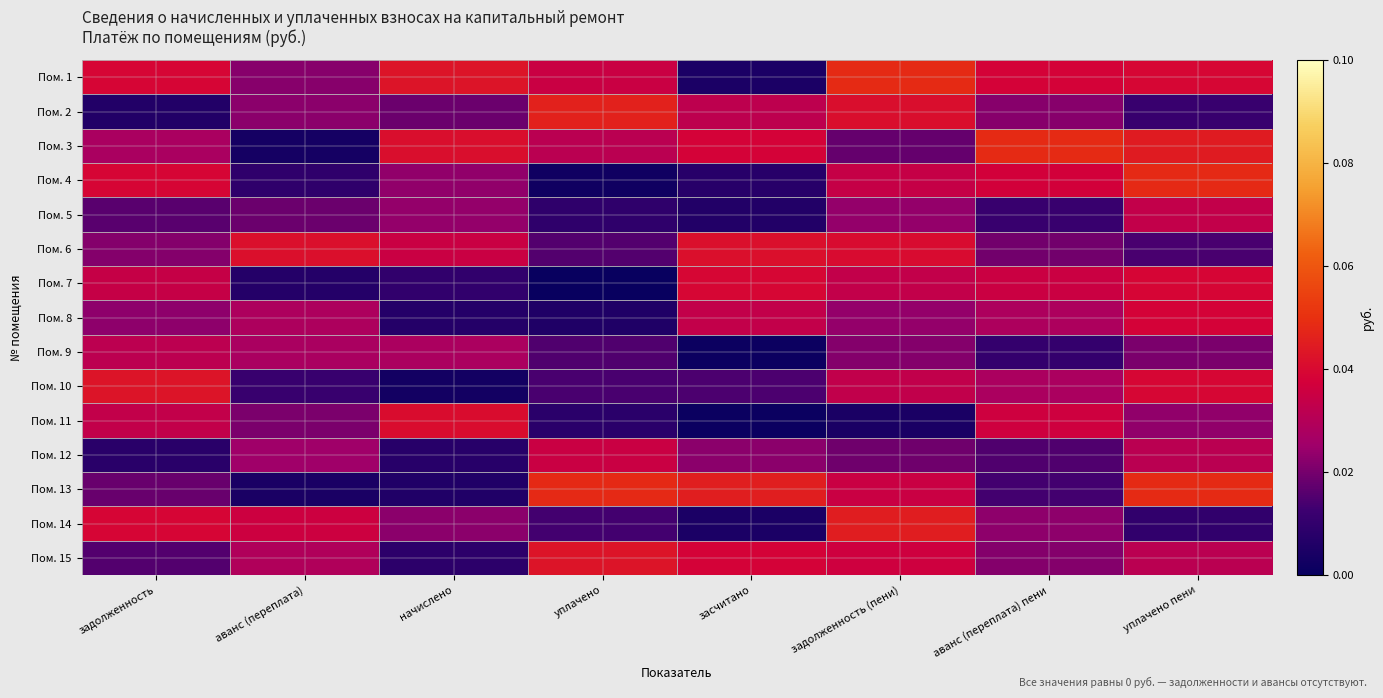

Which category has the highest value across all series?

задолженность (пени)